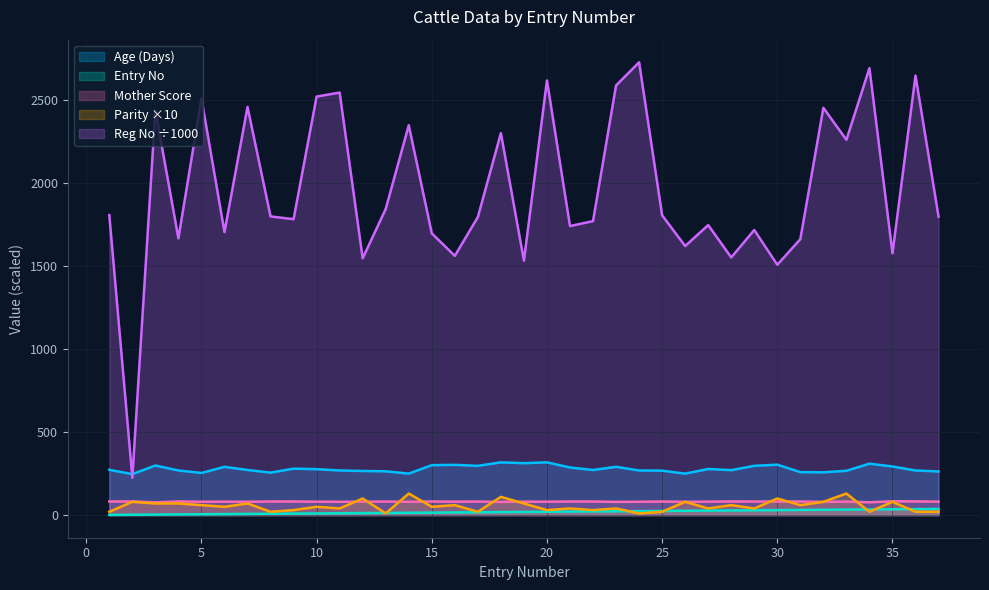

At how many categories does at least one series exceed 900?

36